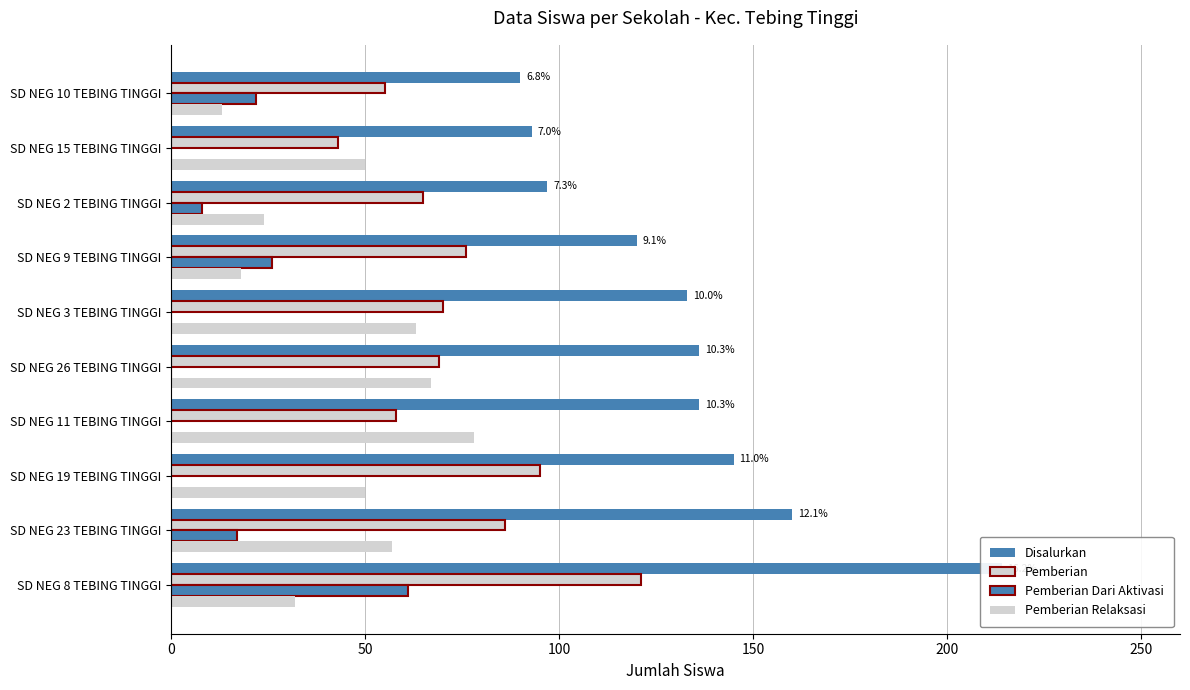

What is the sum of all Pemberian values?

738